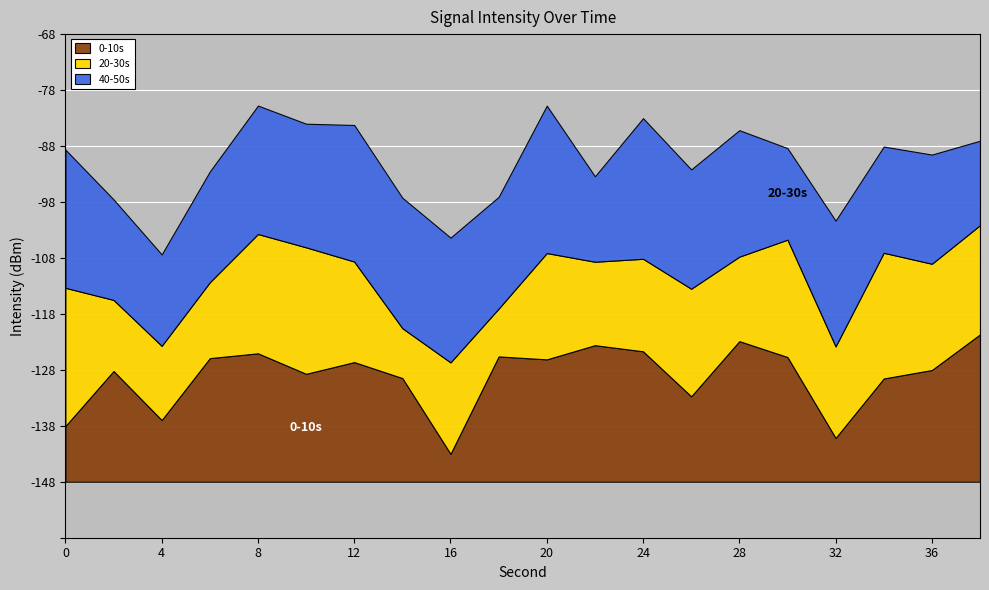

What is the spread (max minus min) of values at 4?

5.3